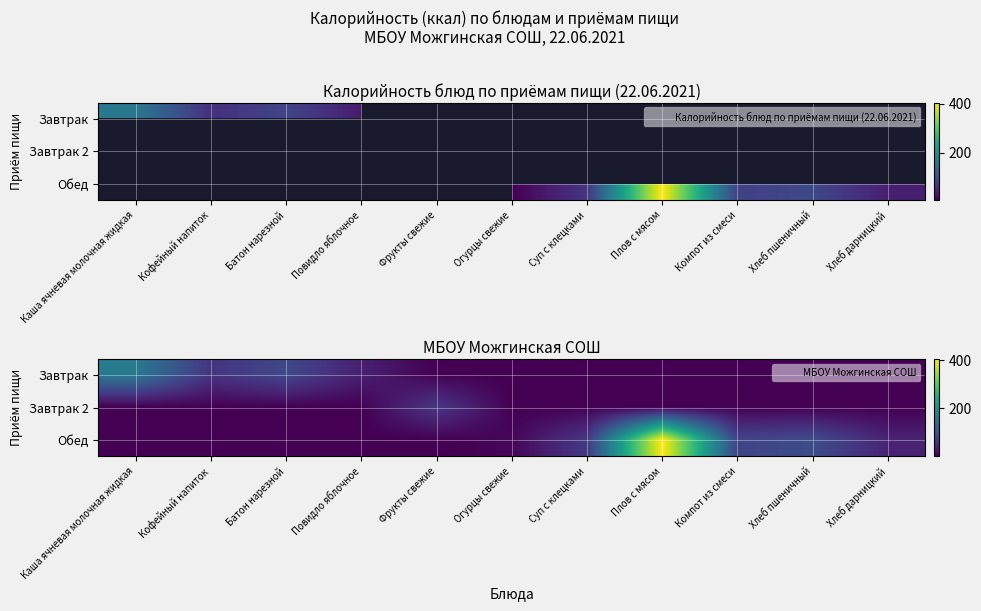

What is the total value across all series at Кофейный напиток?

64